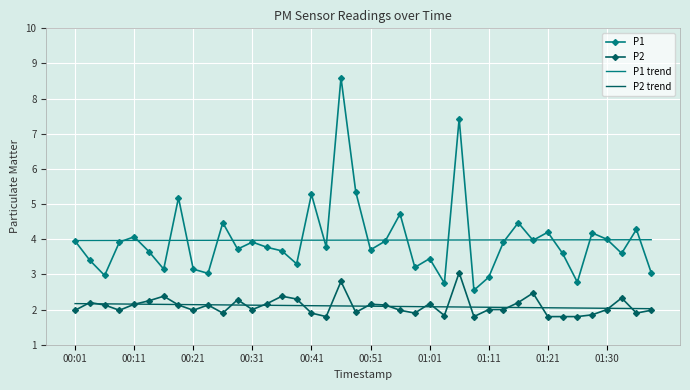

Which series has the widest spread of values?

P1